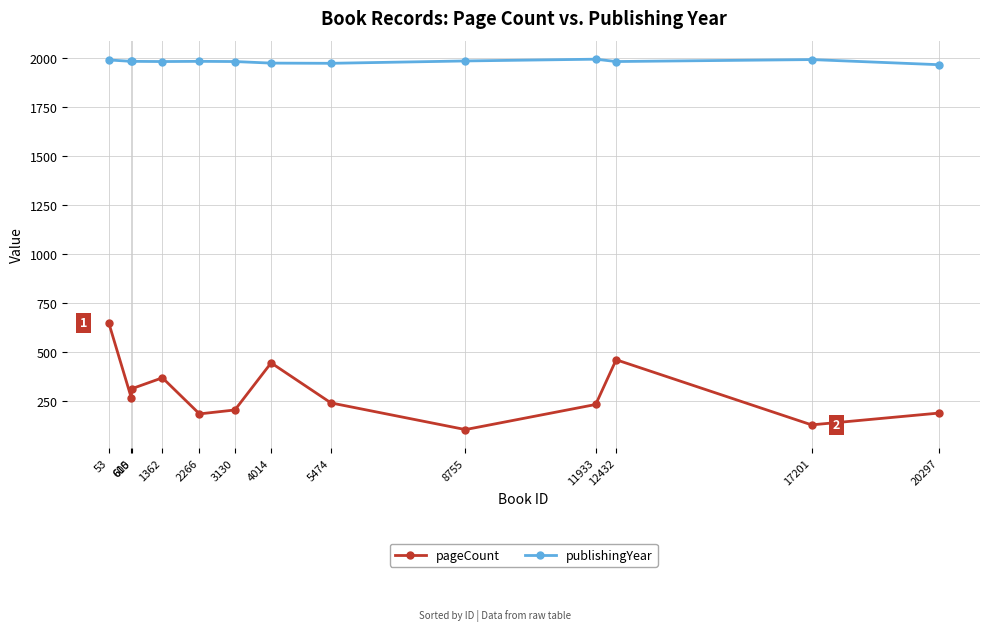

Which label corresponds to the smallest value in the chart?

8755